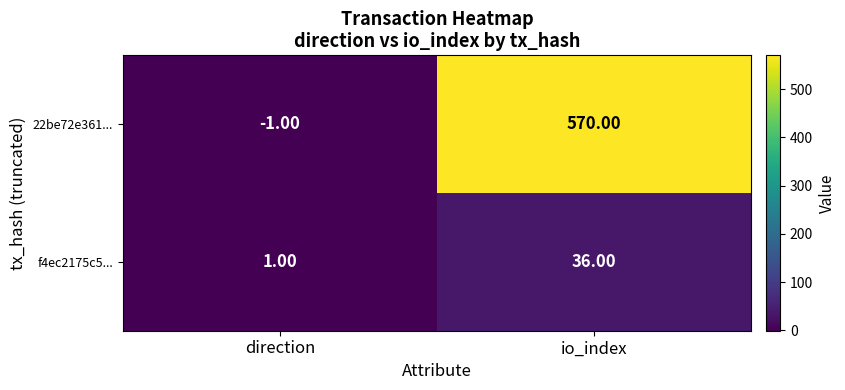

List the series in order of their peak value, highest first.

22be72e361..., f4ec2175c5...